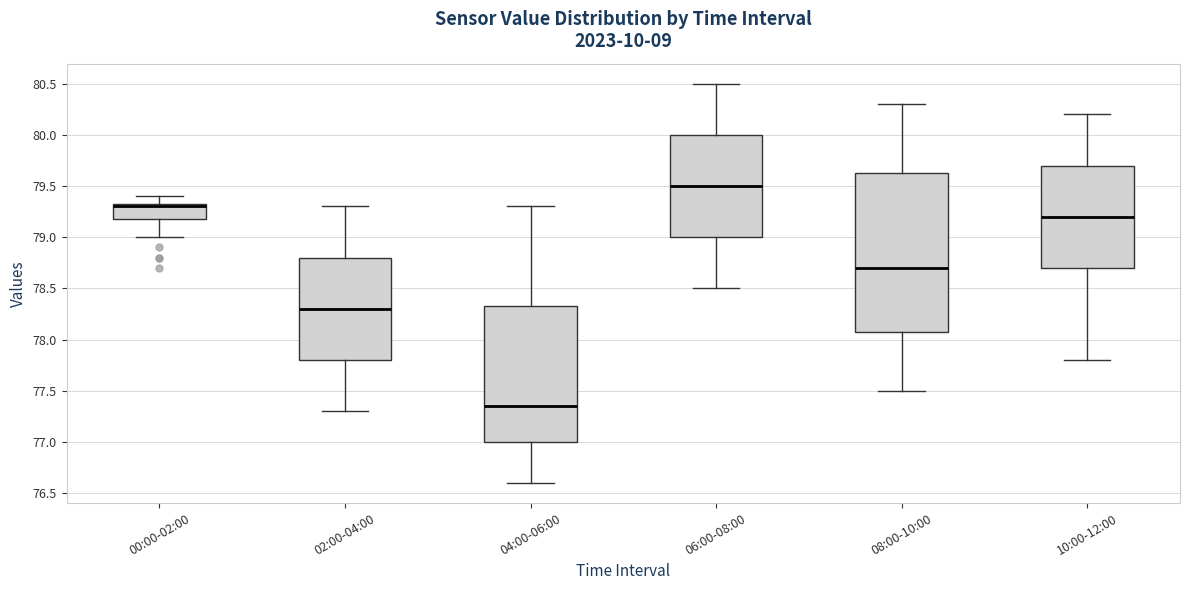

Which box's median line is the highest?

06:00-08:00